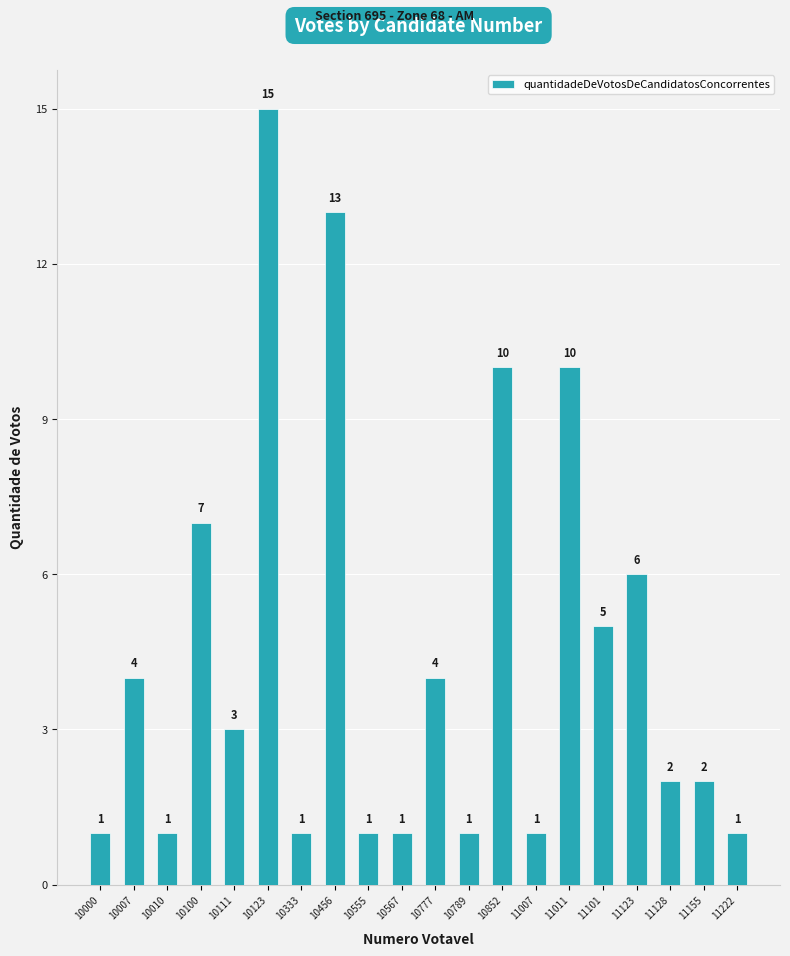

What is the sum of all values?

89